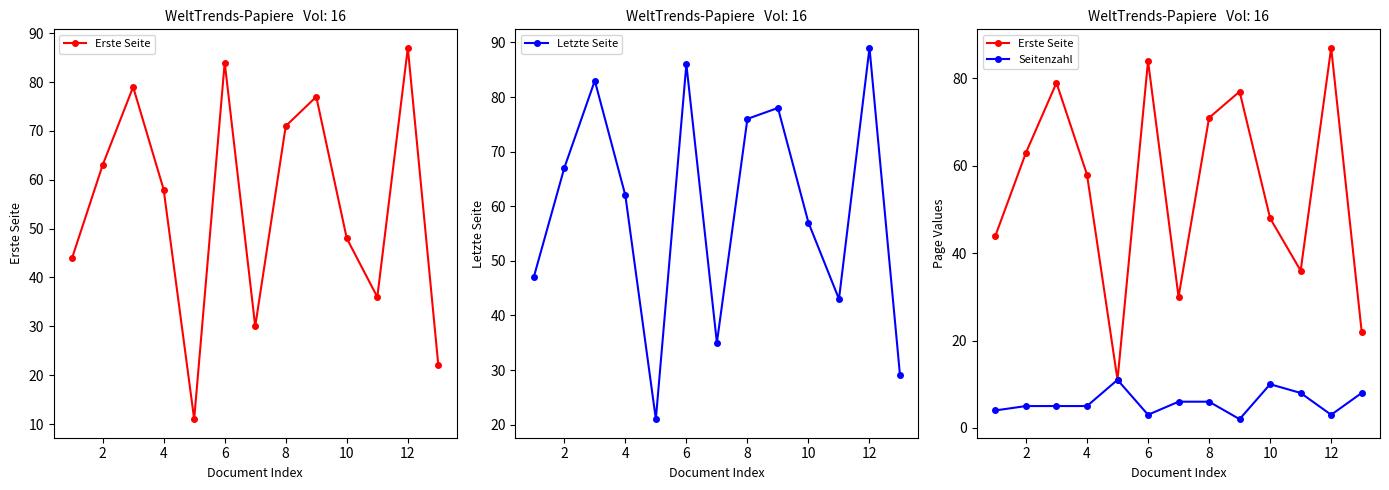

Which series has the widest spread of values?

Erste Seite